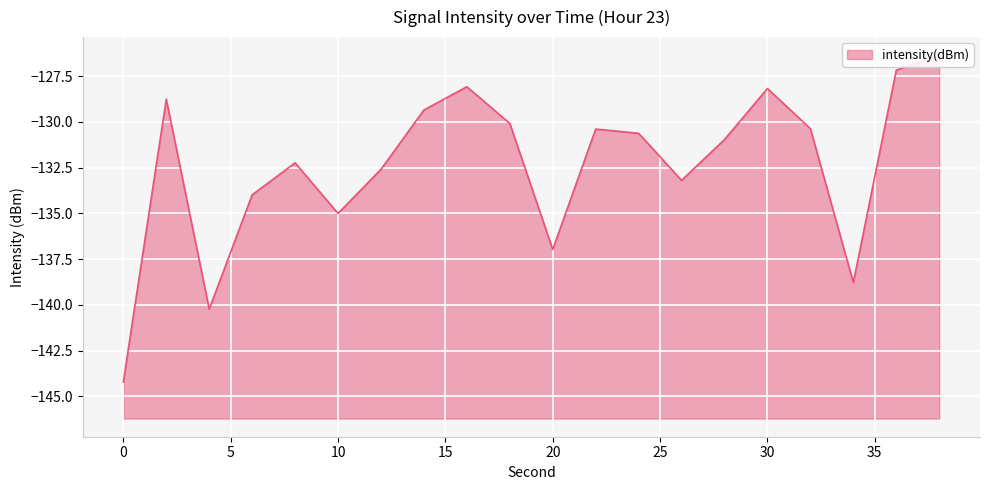

Reading left to right, what are all the values shown in this chart?

0=-144.2	2=-128.8	4=-140.2	6=-134.0	8=-132.2	10=-135.0	12=-132.6	14=-129.4	16=-128.1	18=-130.1	20=-137.0	22=-130.4	24=-130.6	26=-133.2	28=-131.0	30=-128.2	32=-130.4	34=-138.8	36=-127.2	38=-126.4